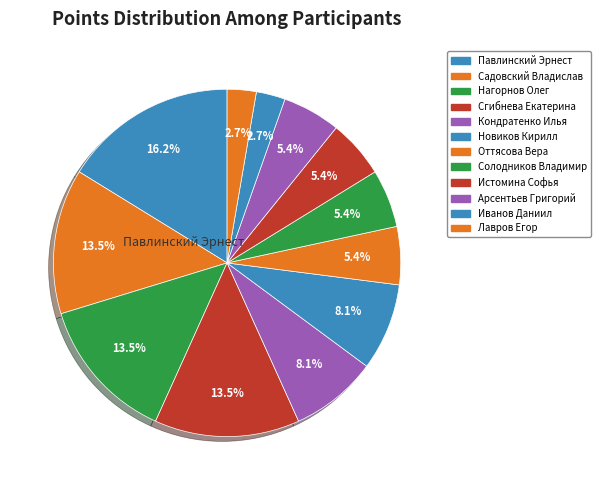

Which category has the biggest portion of the pie?

Павлинский Эрнест